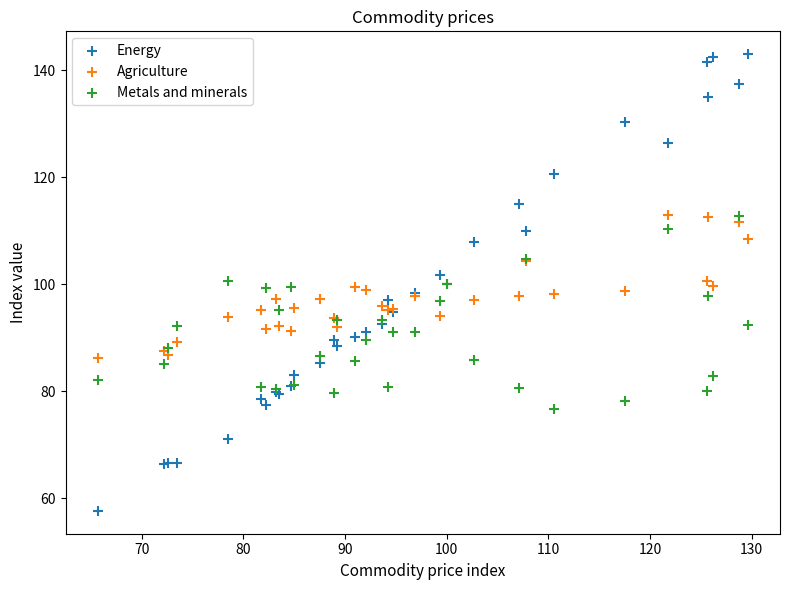

What is the X range (max minus min) for the scatter plot?

63.9